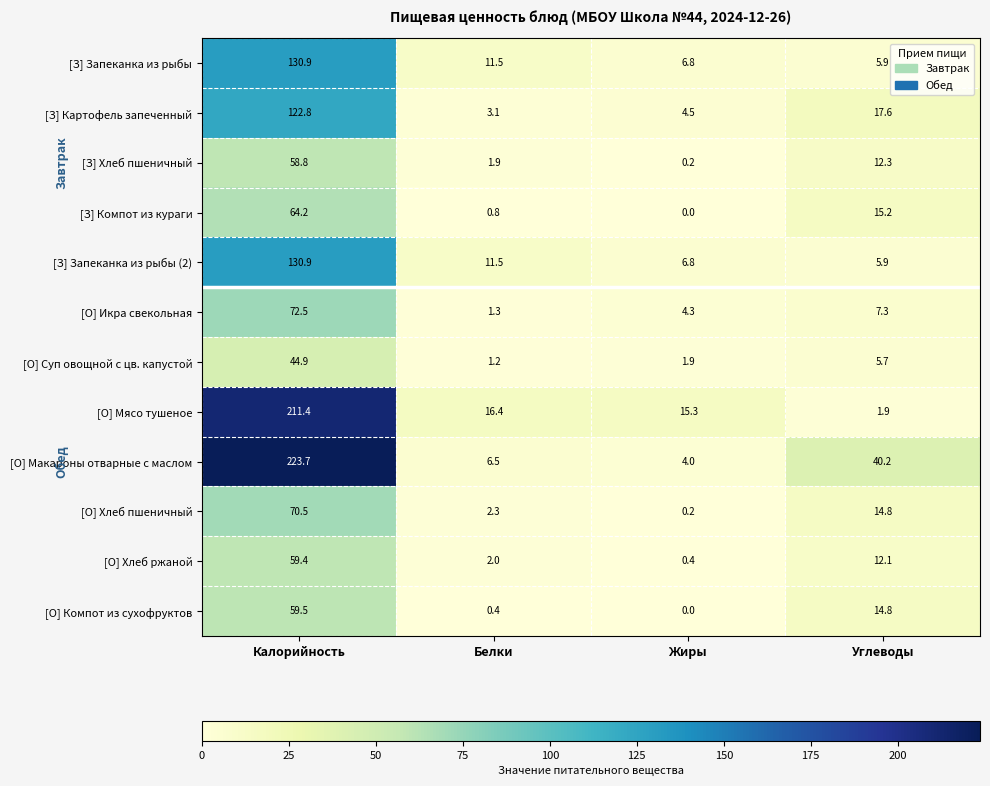

What is the maximum value shown in the chart?

223.7